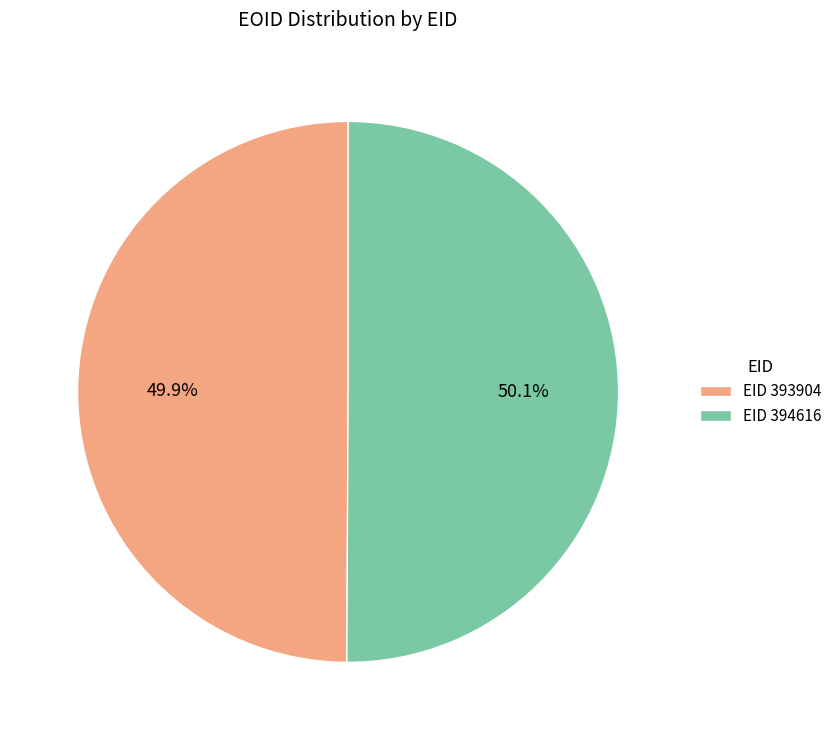

How much of the chart is everything except EID 393904?

50.1%